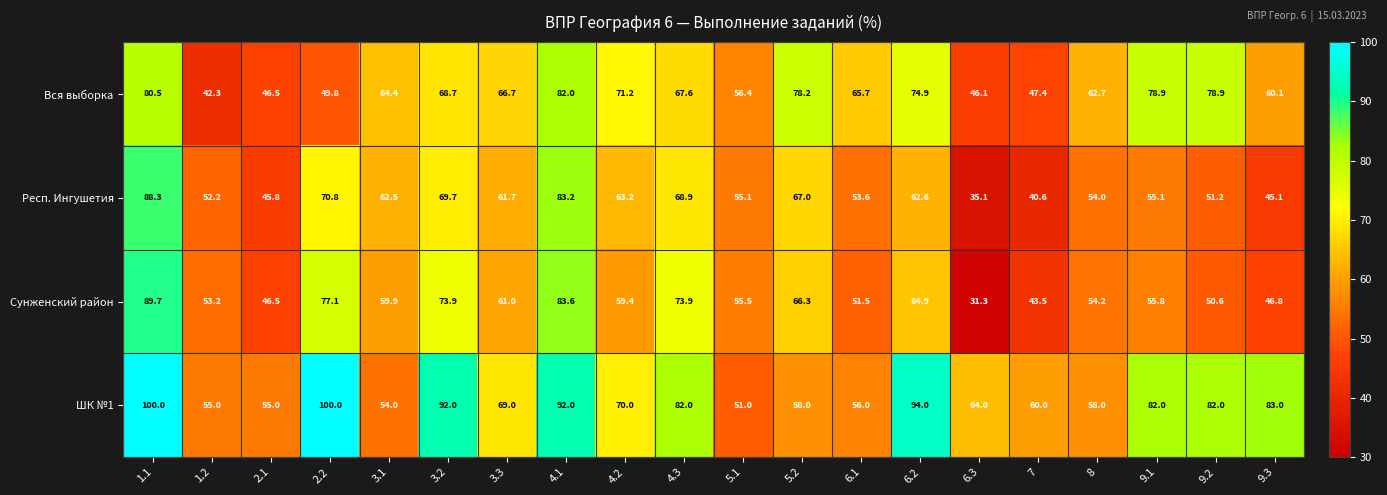

What is the minimum value shown in the chart?

31.3